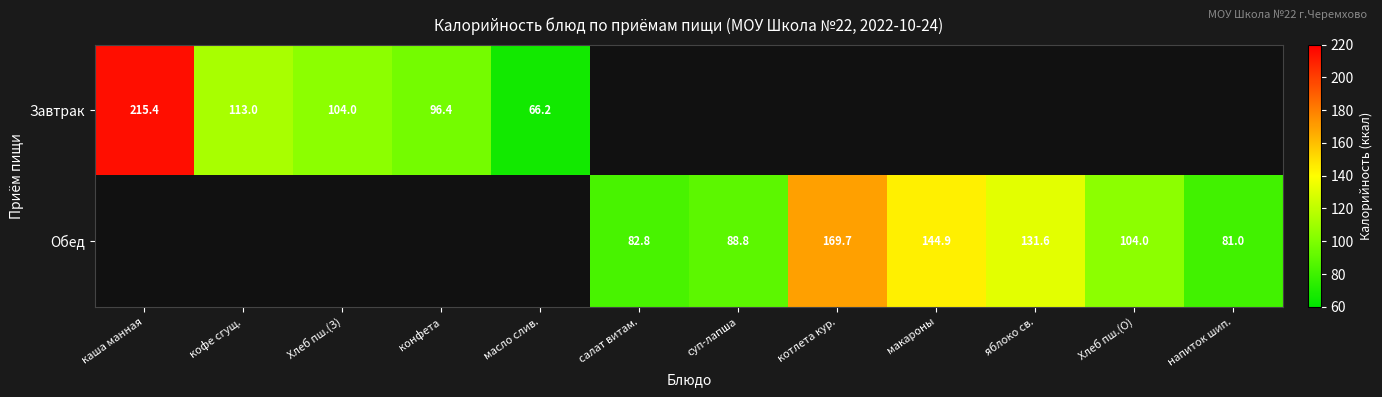

Is it true that Обед equals 118.2 at суп-лапша?

False